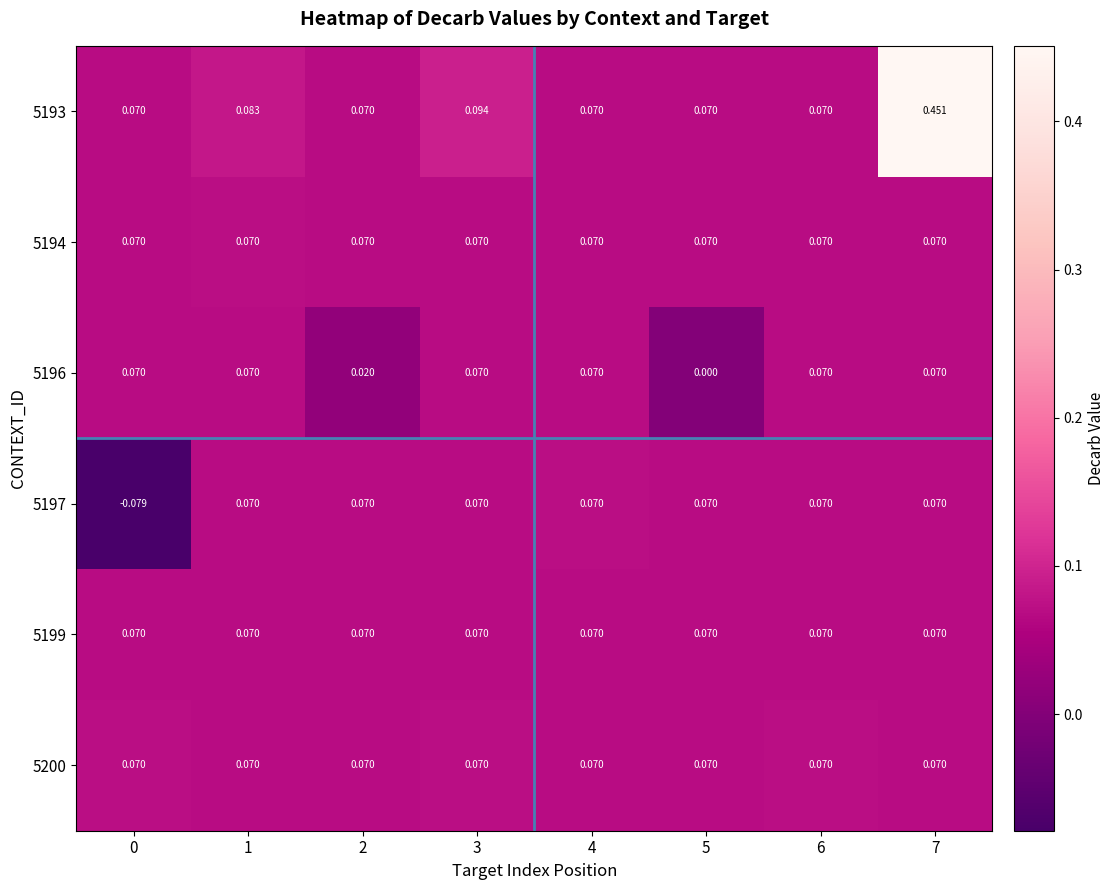

Count the number of data series in this chart.

6